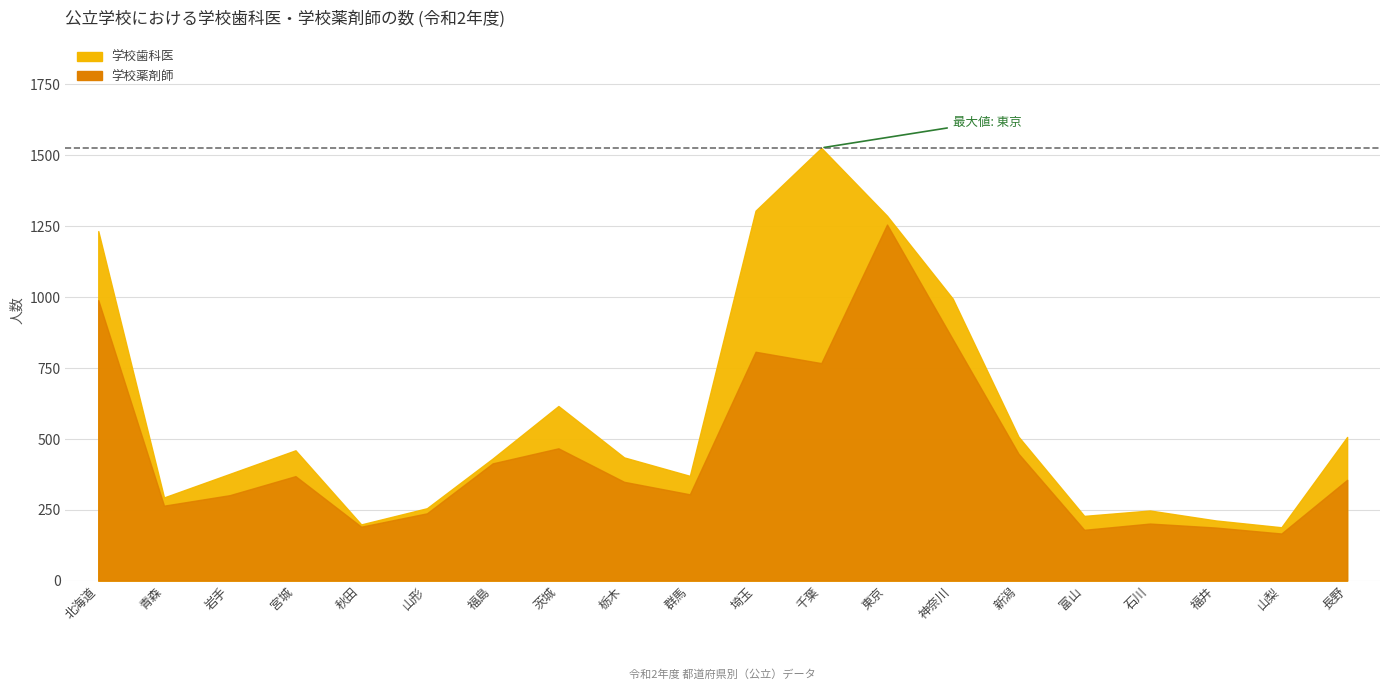

At which category does 学校薬剤師 reach its first local peak?

宮城